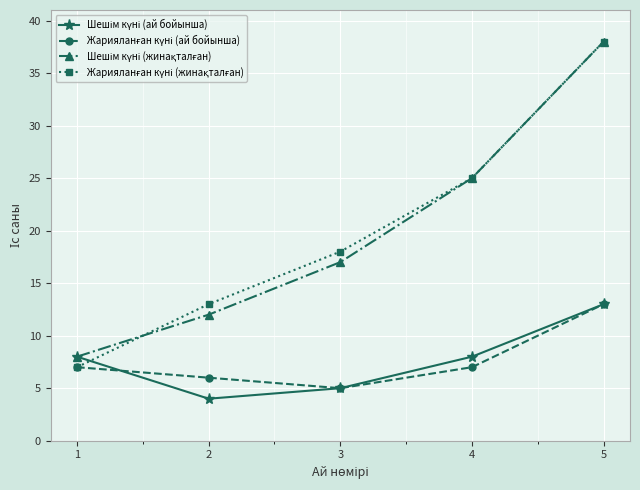

What is the smallest value displayed?

4